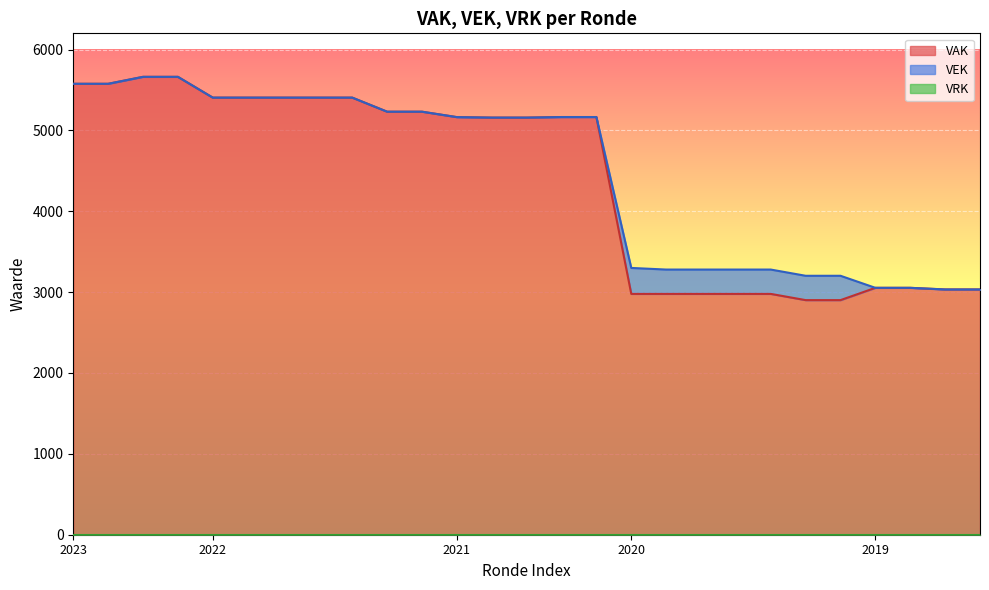

True or false: VAK and VEK cross at least once.

False